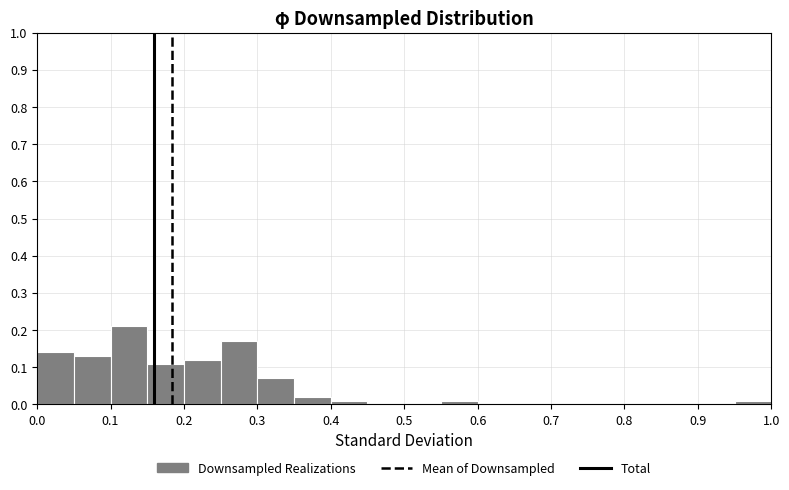

What is the height of the bar covering 0.25 to 0.30 on the x-axis? The values are not printed on the chart, so give them approximately, as read against the axis.

0.17